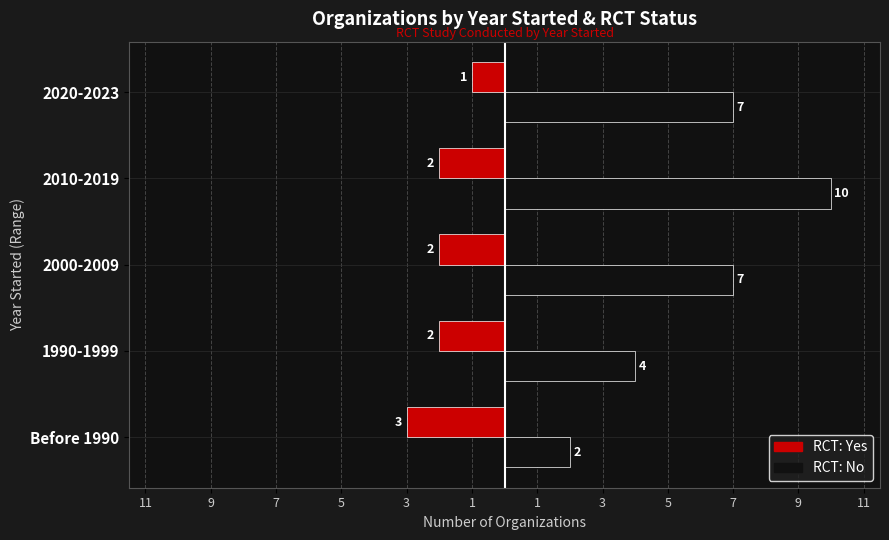

What are all the series names shown in the legend?

RCT: Yes, RCT: No